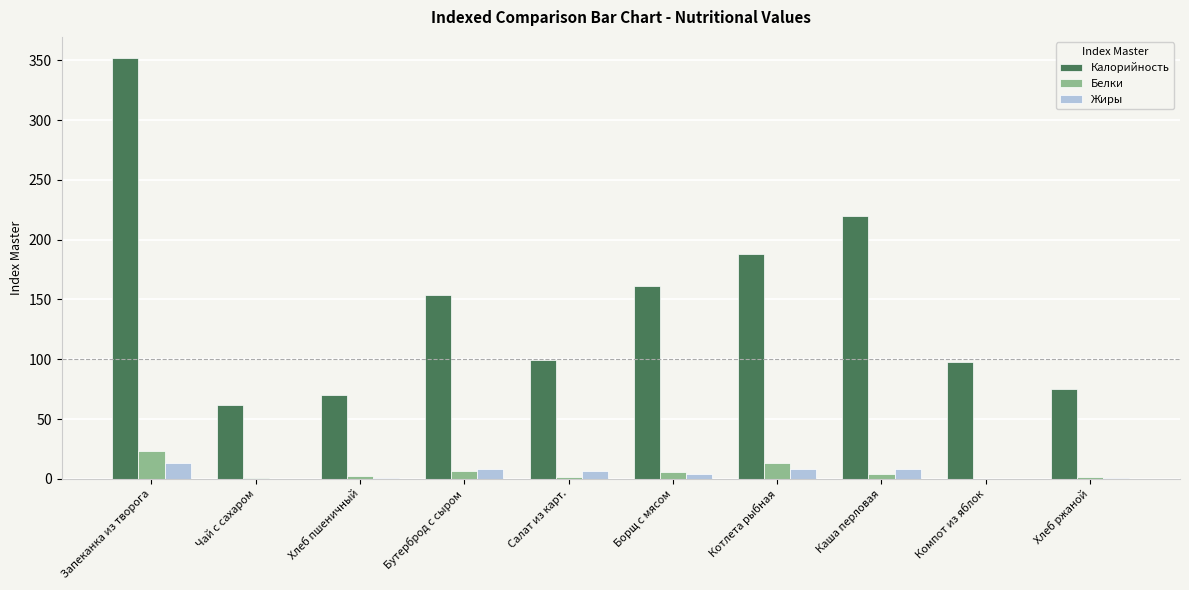

What is the sum of all Калорийность values?

1479.1